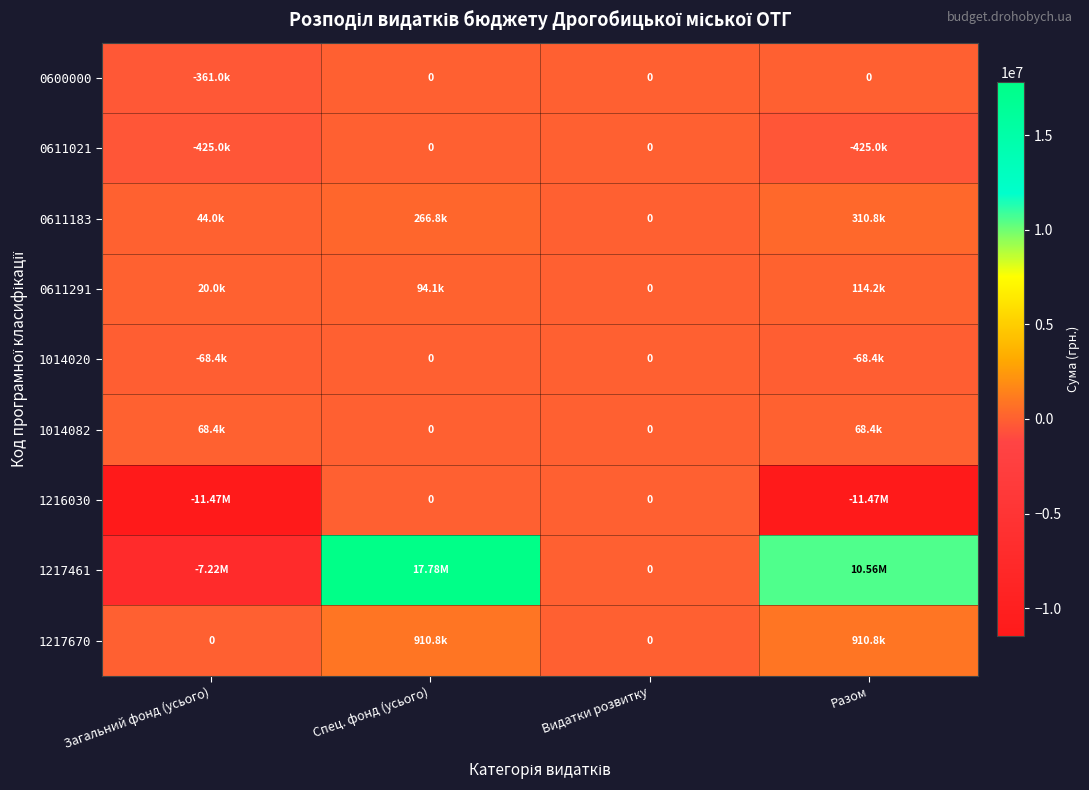

At which category does the chart reach its minimum across all series?

Загальний фонд (усього)